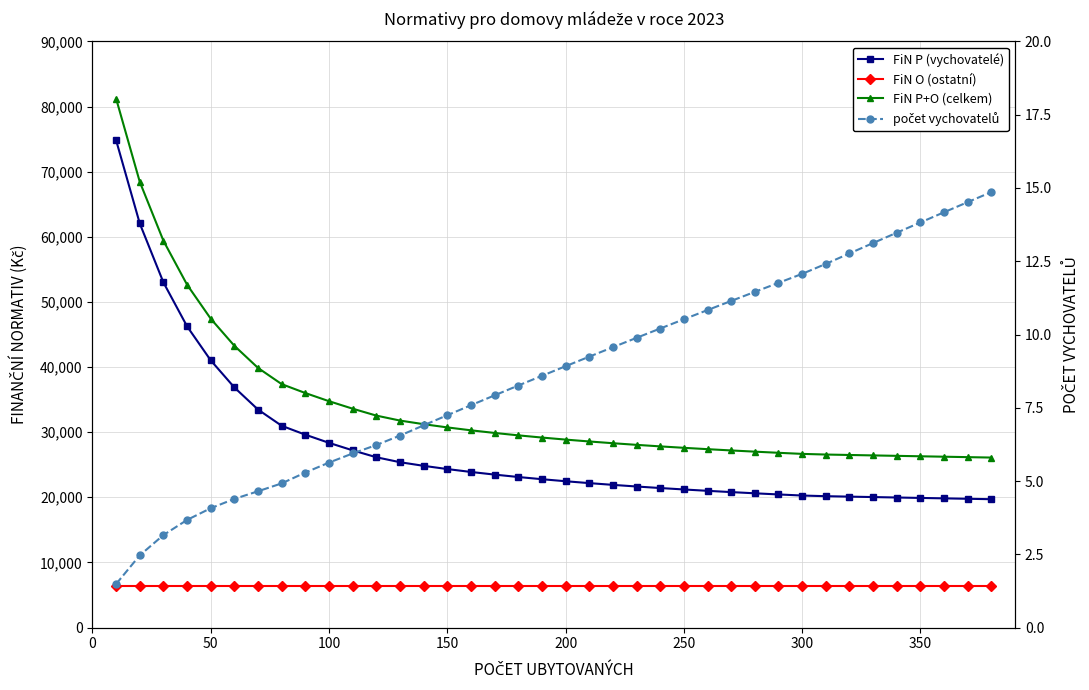

Is this an area chart (filled region under the line)?

No